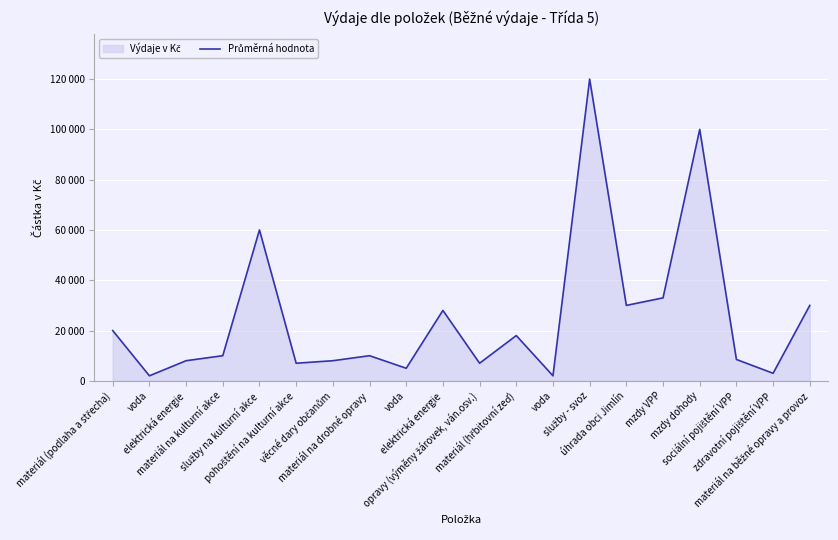

What is the difference between the second highest and minimum values?

98000